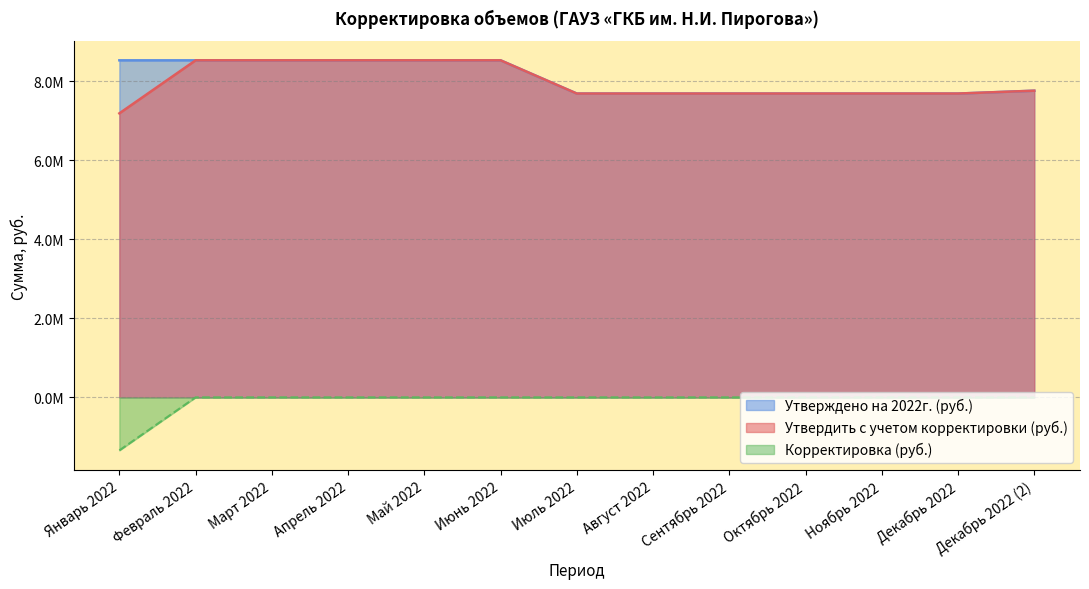

Between Апрель 2022 and Октябрь 2022, which series saw the biggest shift?

Утвердить с учетом корректировки (руб.)